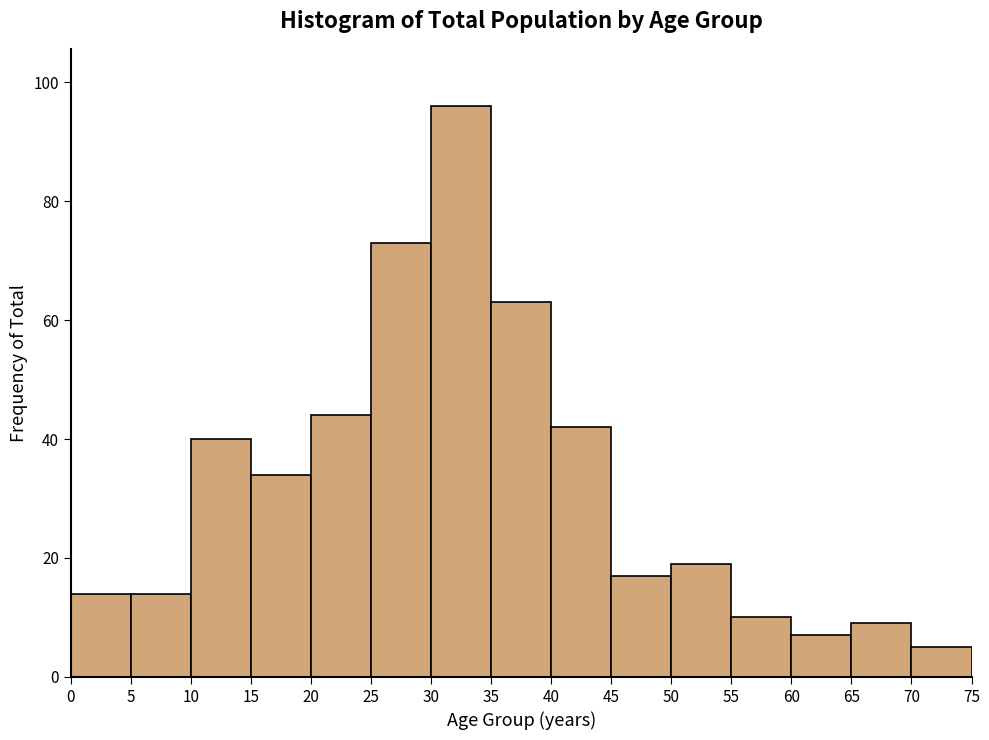

Reading left to right, list every bar in this chart as the range it spans on the x-axis followed by its height. The values are not printed on the chart, so give them approximately, as read against the axis.

0 to 5: 14
5 to 10: 14
10 to 15: 40
15 to 20: 34
20 to 25: 44
25 to 30: 74
30 to 35: 96
35 to 40: 64
40 to 45: 42
45 to 50: 18
50 to 55: 20
55 to 60: 10
60 to 65: 8
65 to 70: 10
70 to 75: 6